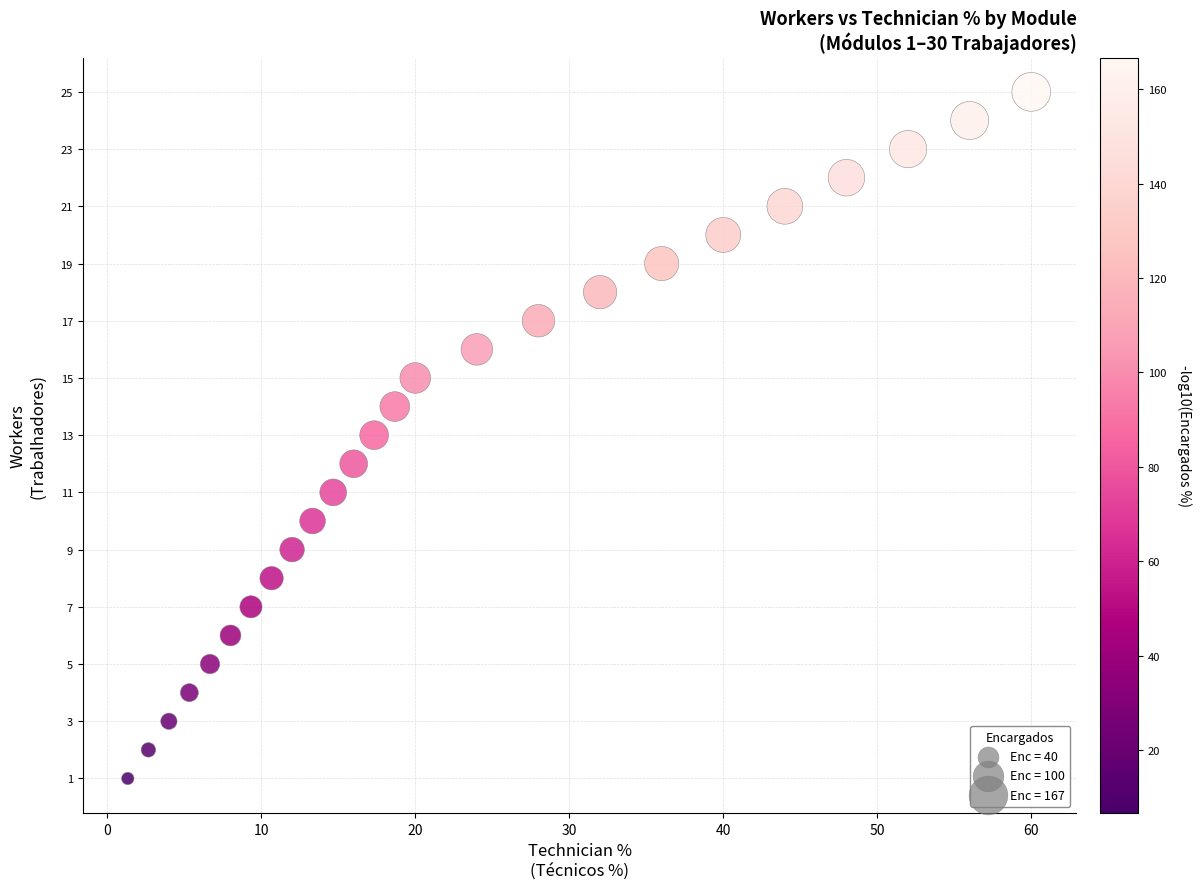

What is the range of Y values (max minus min)?

24